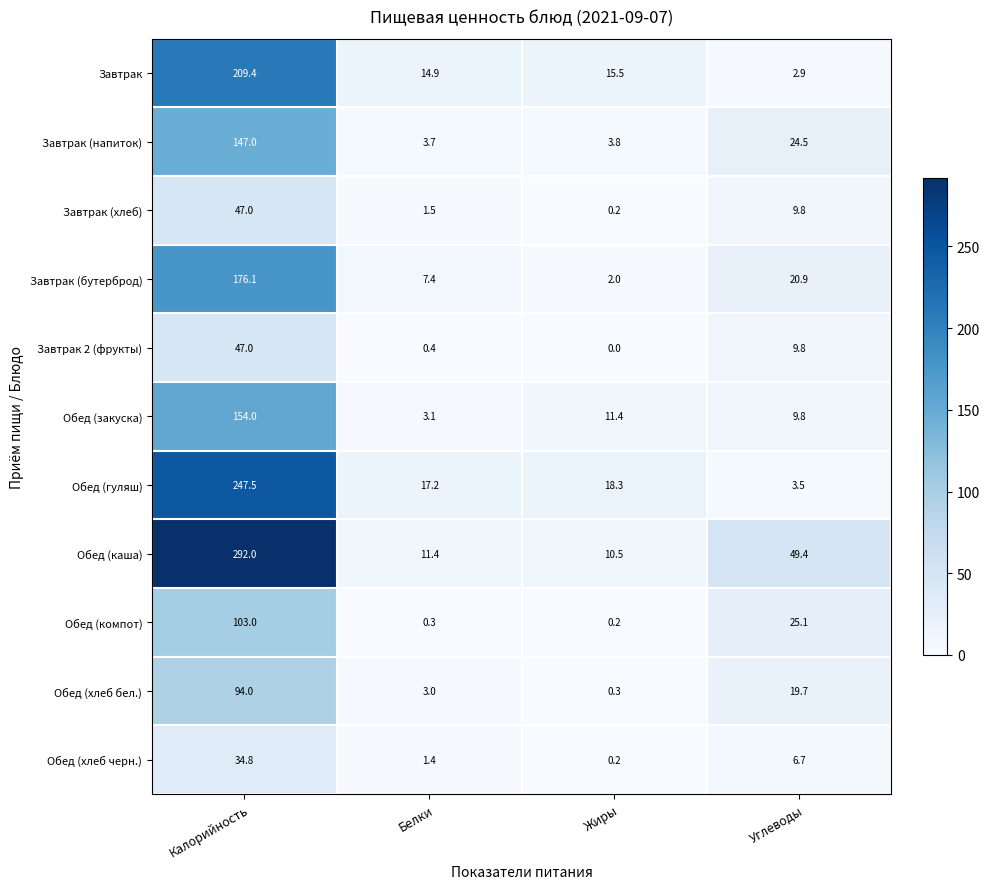

Where does the Обед (хлеб бел.) series first go above 19?

Калорийность